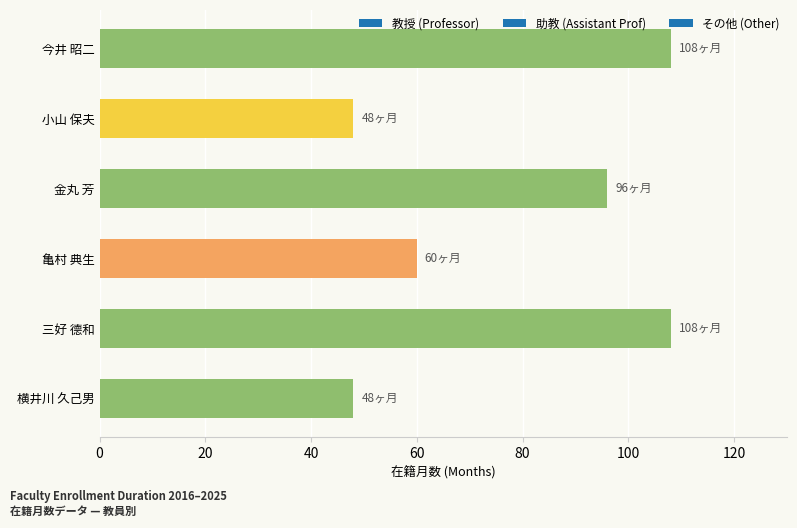

What is the average value?

78